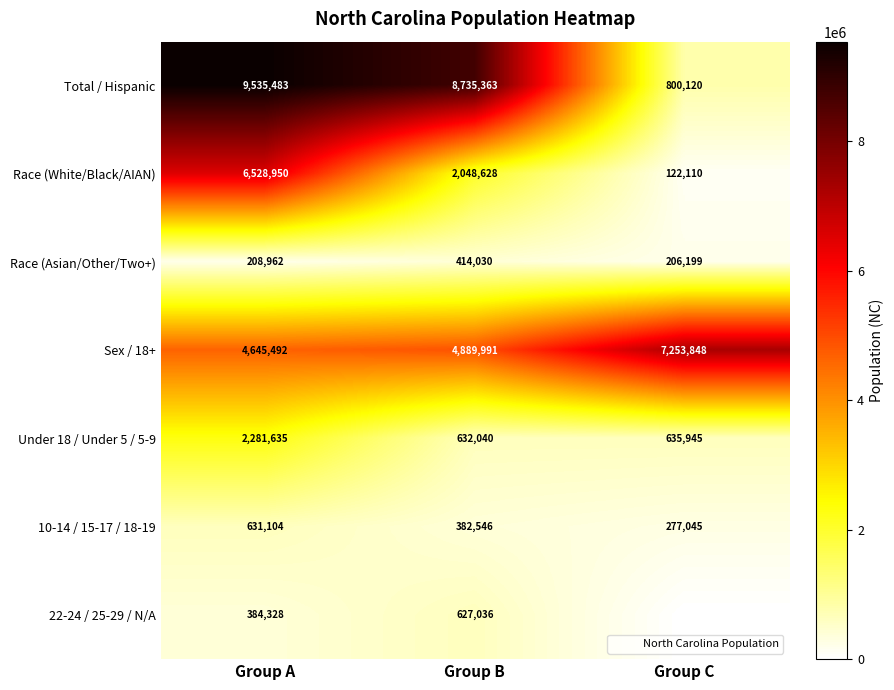

Between Group A and Group C, which series saw the biggest shift?

Total / Hispanic